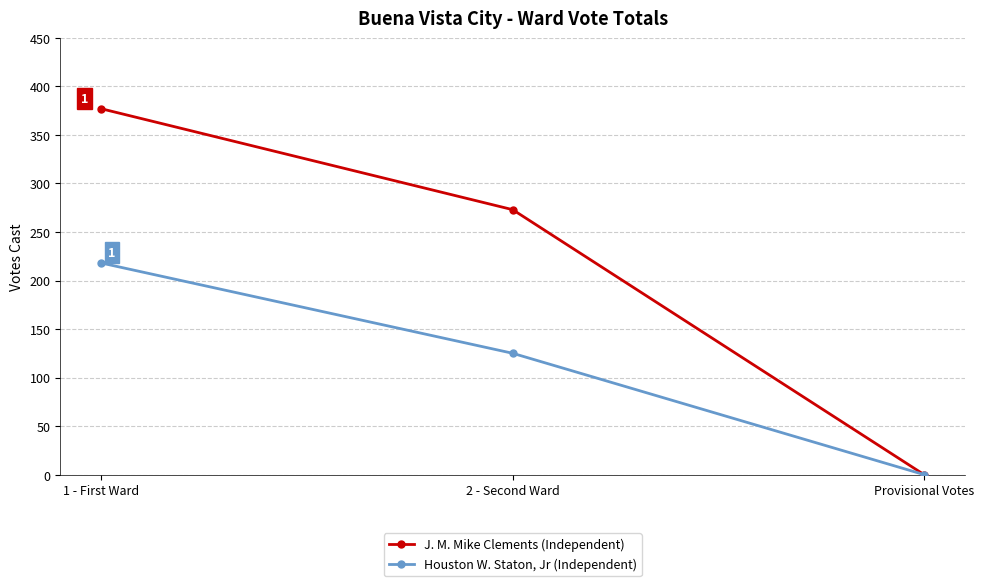

At which category is the sum across all series the highest?

1 - First Ward